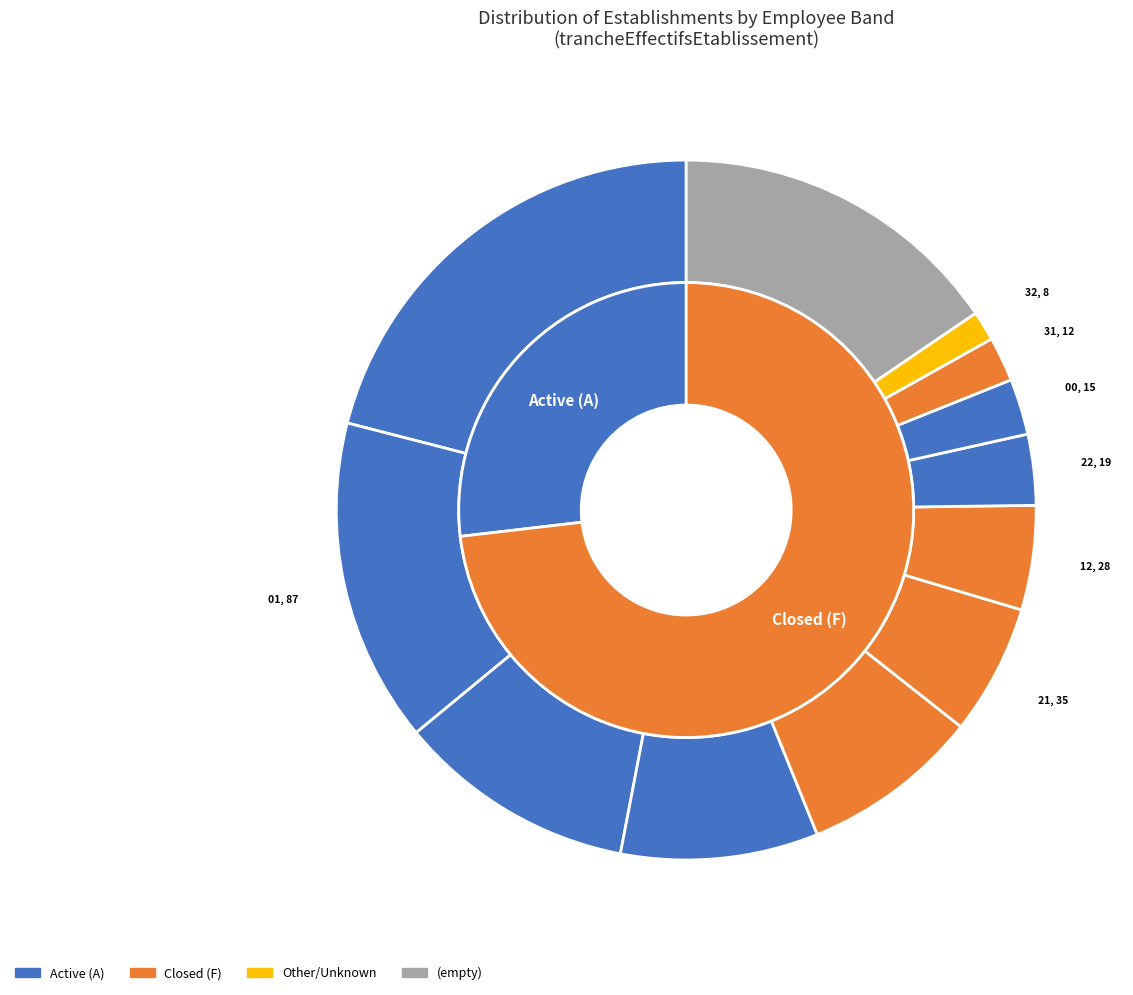

What is the change in value from 02 to 03?

-11